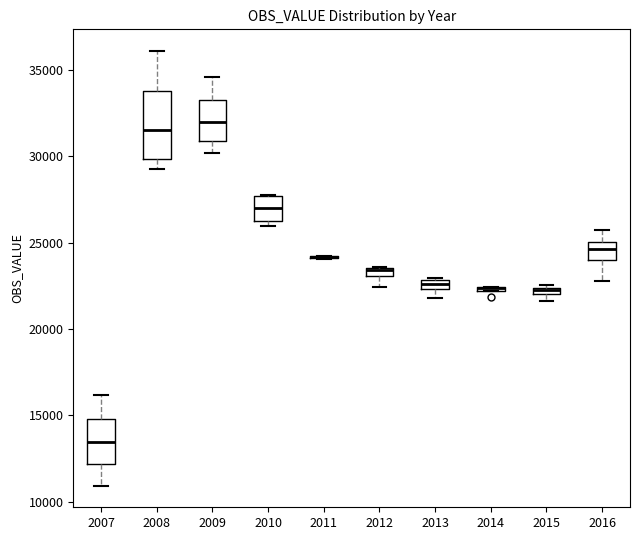

Comparing the boxes themselves (not the whiskers), which one is the tallest?

2008